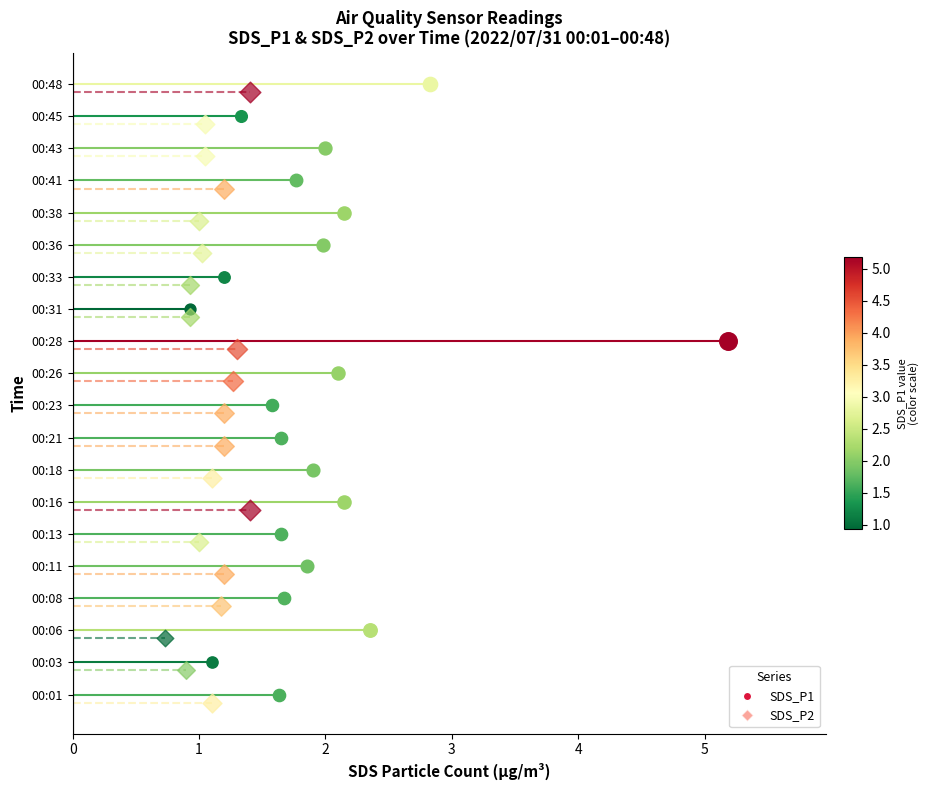

Which series contains the lowest Y value?

SDS_P2